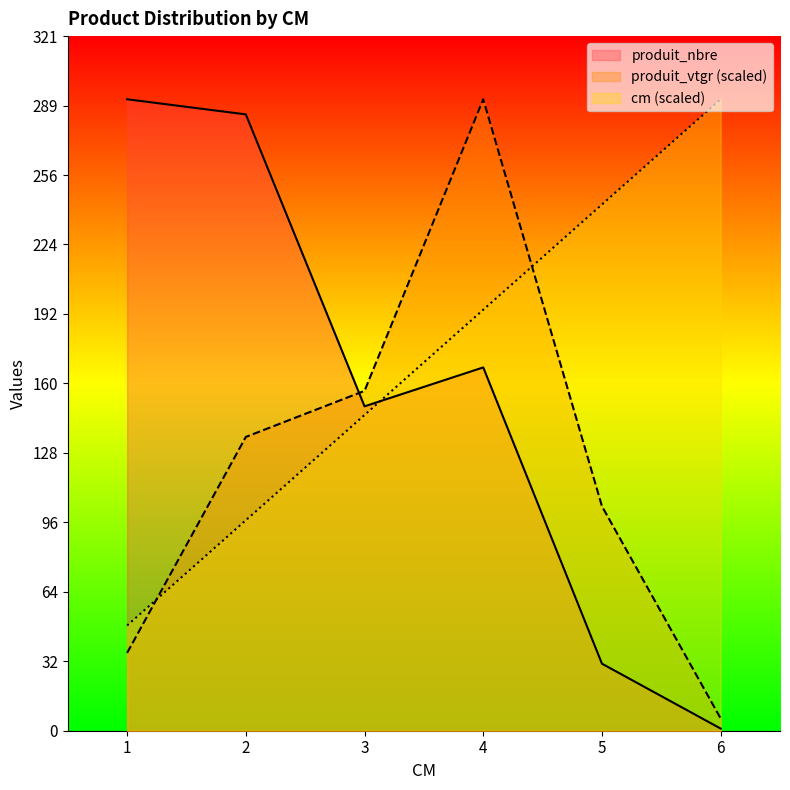

What is the sum of the produit_nbre values at 2 and 4?

453.0